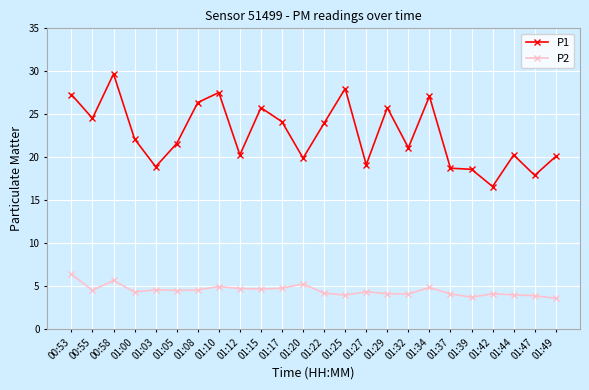

True or false: P2 has more than 1 points higher than both neighbors.

True